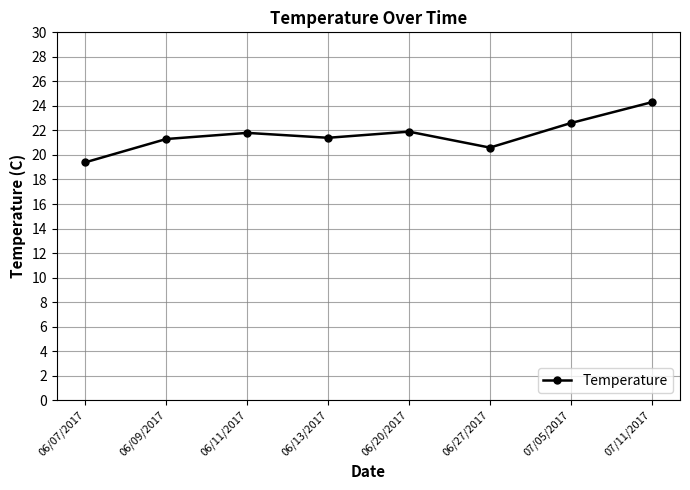

What is the smallest value displayed?

19.4